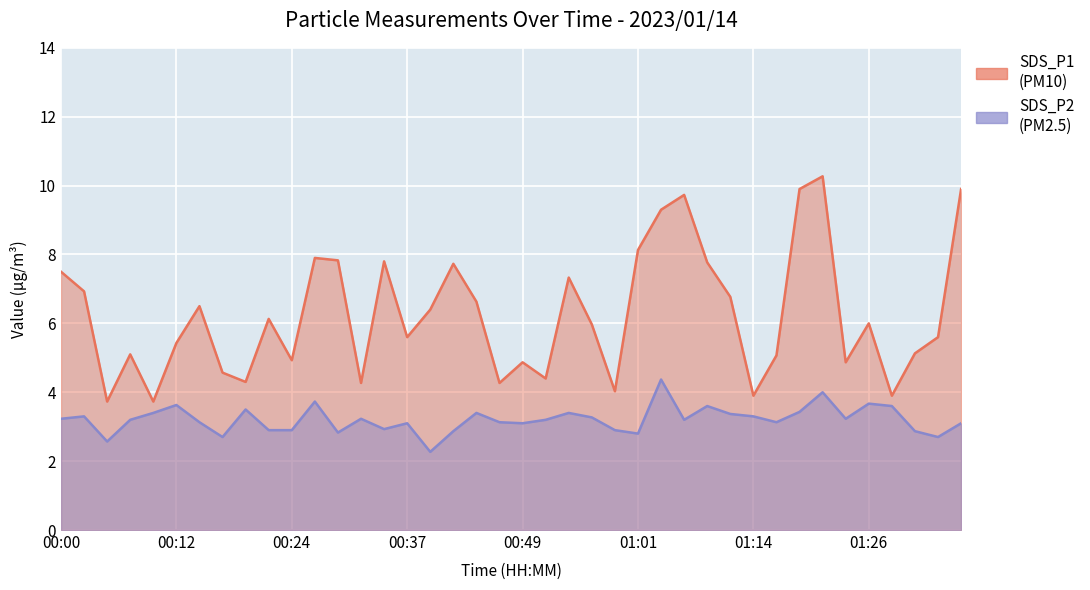

What is the label of the 32nd point from the right?

00:20